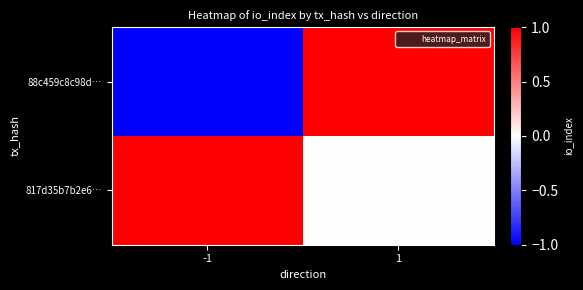

Reading left to right, transcribe all the data shown in this chart.

88c459c8c98d…: -1=-1	1=1
817d35b7b2e6…: -1=1	1=0